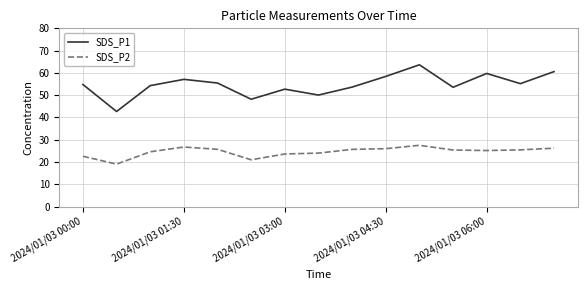

True or false: SDS_P1 and SDS_P2 intersect in this chart.

False